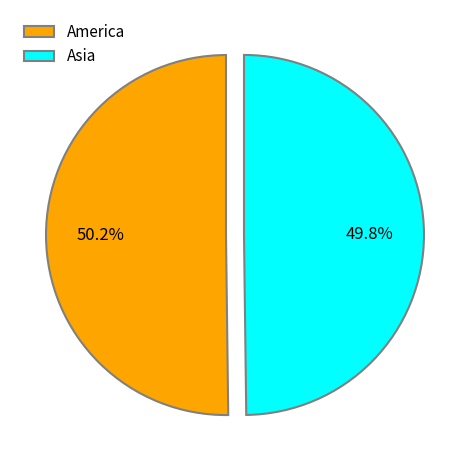

Approximately how many times larger is the value at America compared to Asia?

1.0